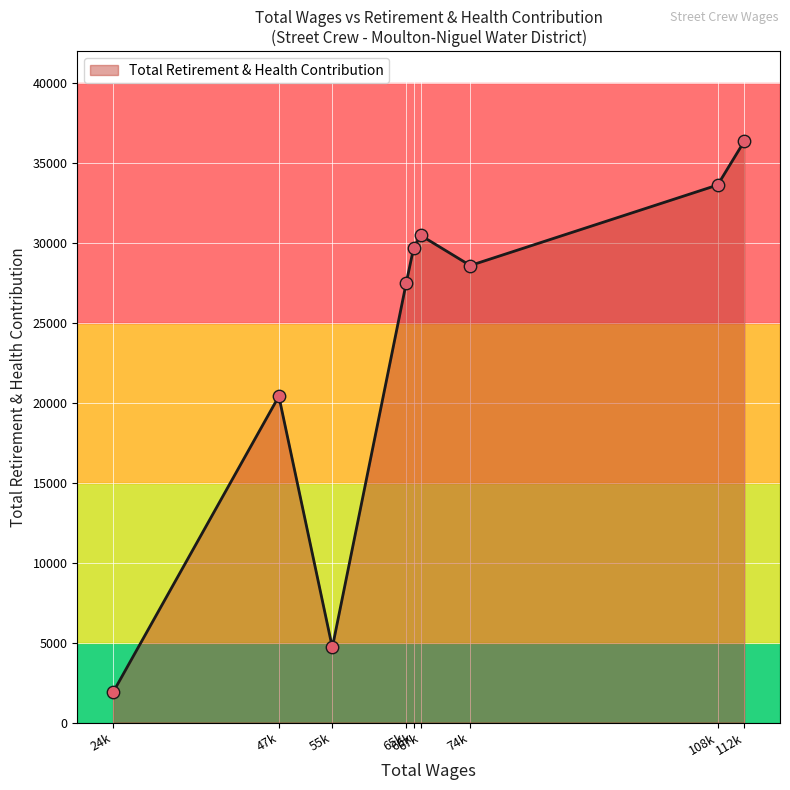

What is the minimum value shown in the chart?

1889